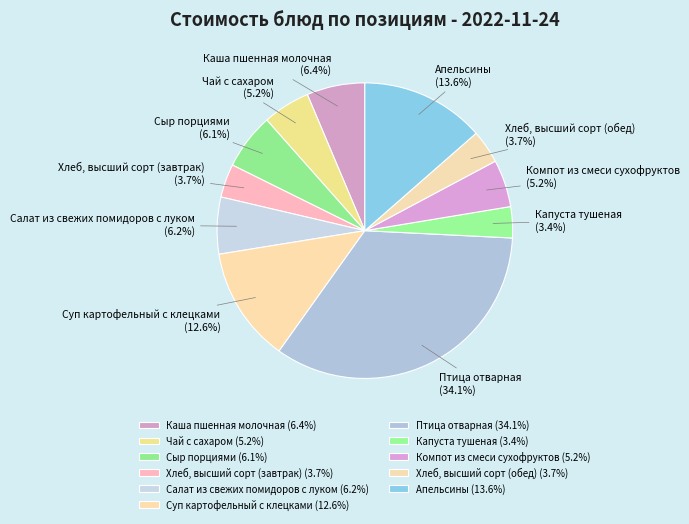

Which category has the biggest portion of the pie?

Птица отварная